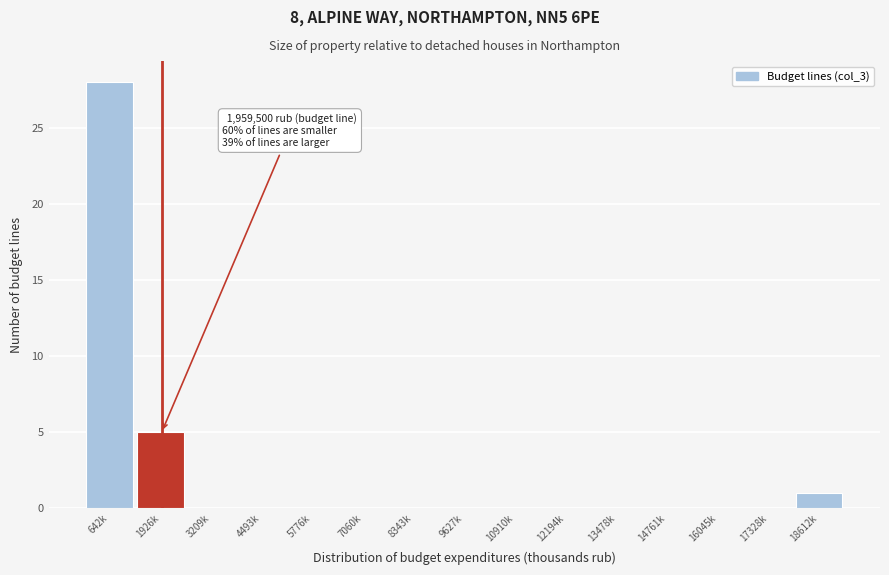

Reading right to left, list all the values displayed in this chart.

18612k=1	17328k=0	16045k=0	14761k=0	13478k=0	12194k=0	10910k=0	9627k=0	8343k=0	7060k=0	5776k=0	4493k=0	3209k=0	1926k=5	642k=28